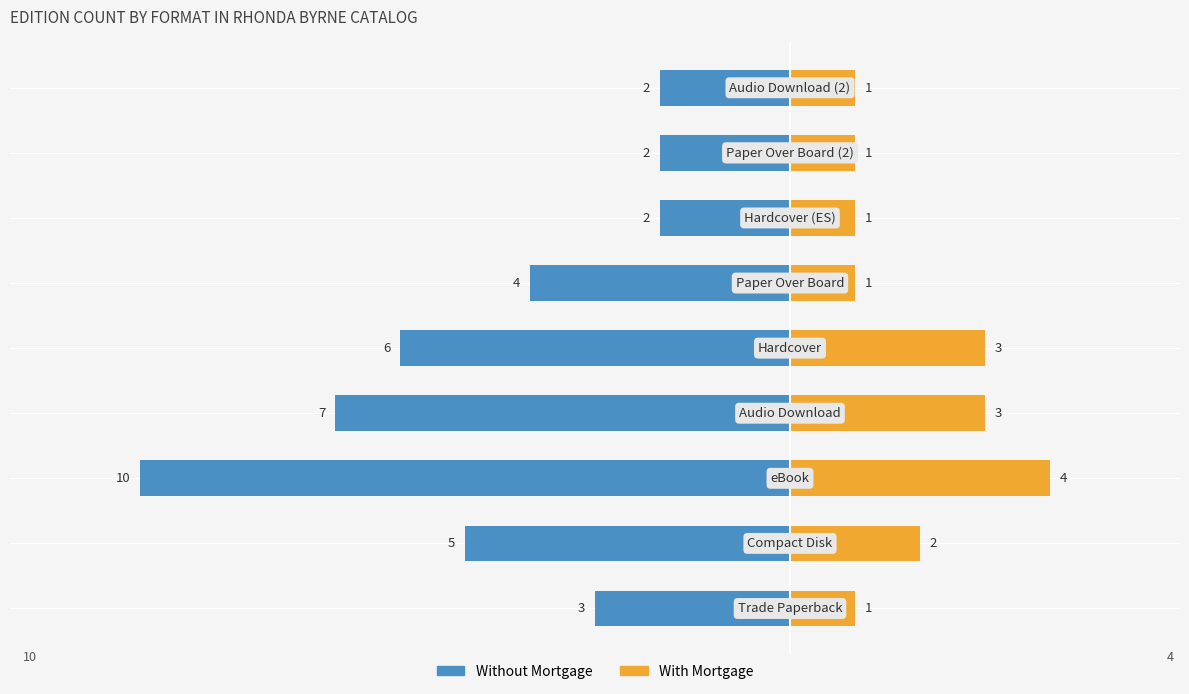

At how many categories does at least one series exceed -6?

9